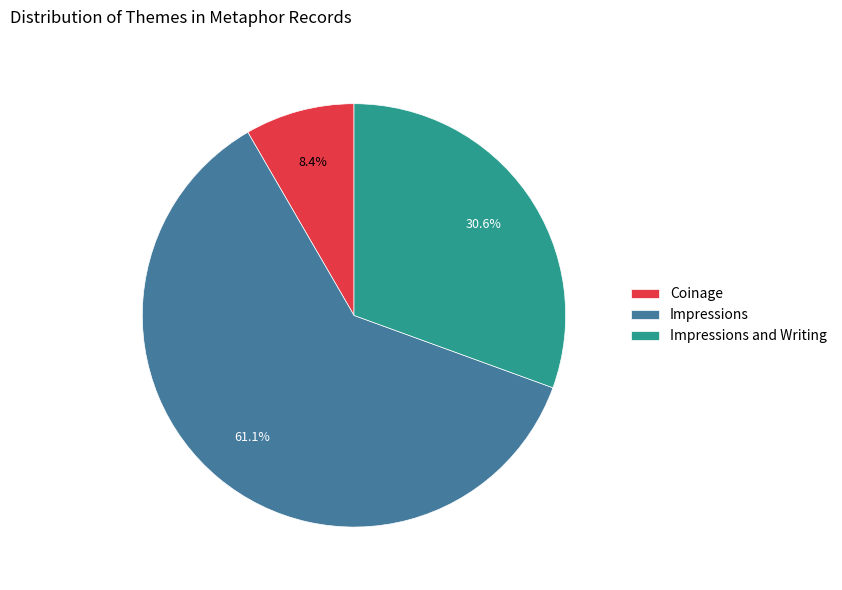

To the nearest percent, what portion does Impressions represent?

61%